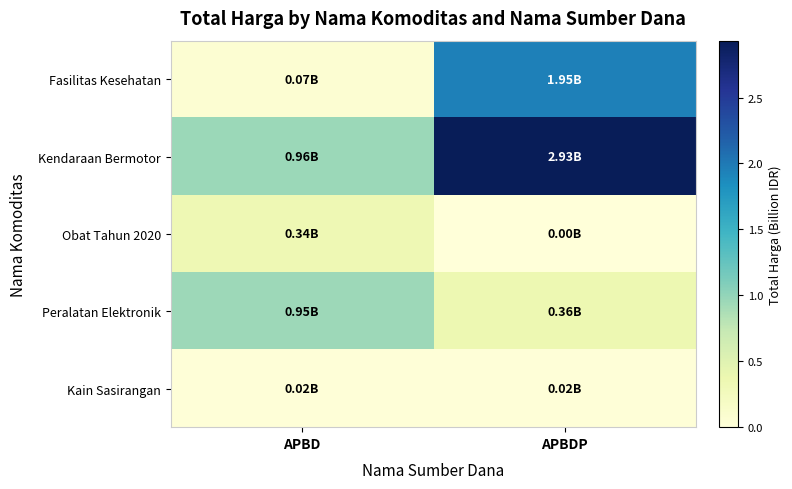

Rank the series by their maximum value, from lowest to highest.

Kain Sasirangan, Obat Tahun 2020, Peralatan Elektronik, Fasilitas Kesehatan, Kendaraan Bermotor